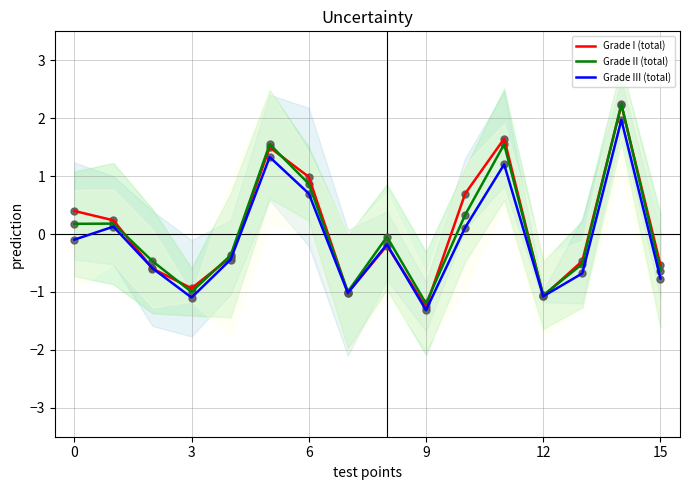

Which series has the largest Y range (max minus min)?

Grade I (total)